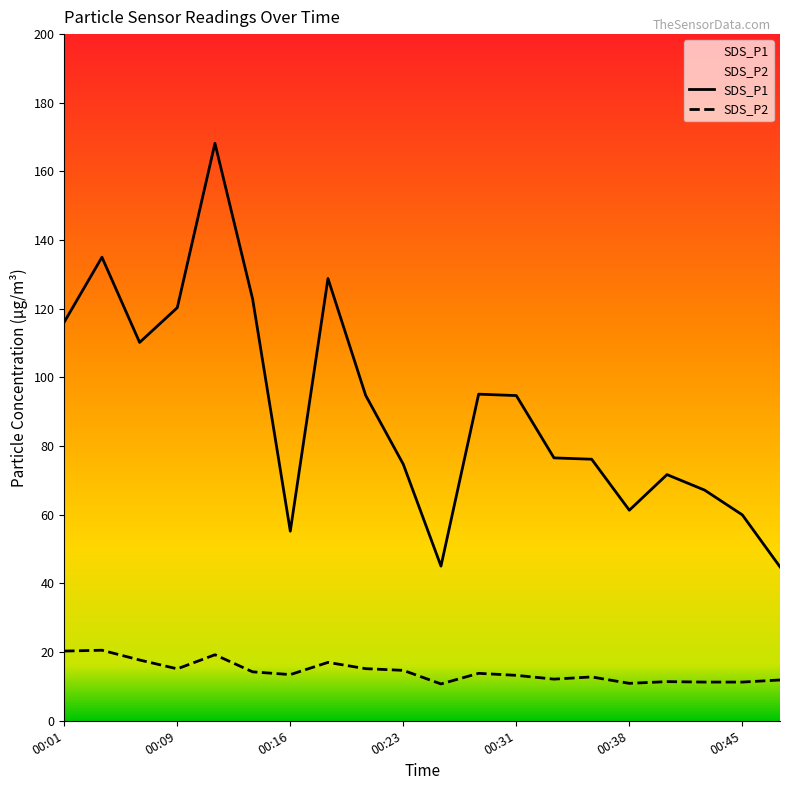

True or false: SDS_P1 and SDS_P2 intersect in this chart.

False